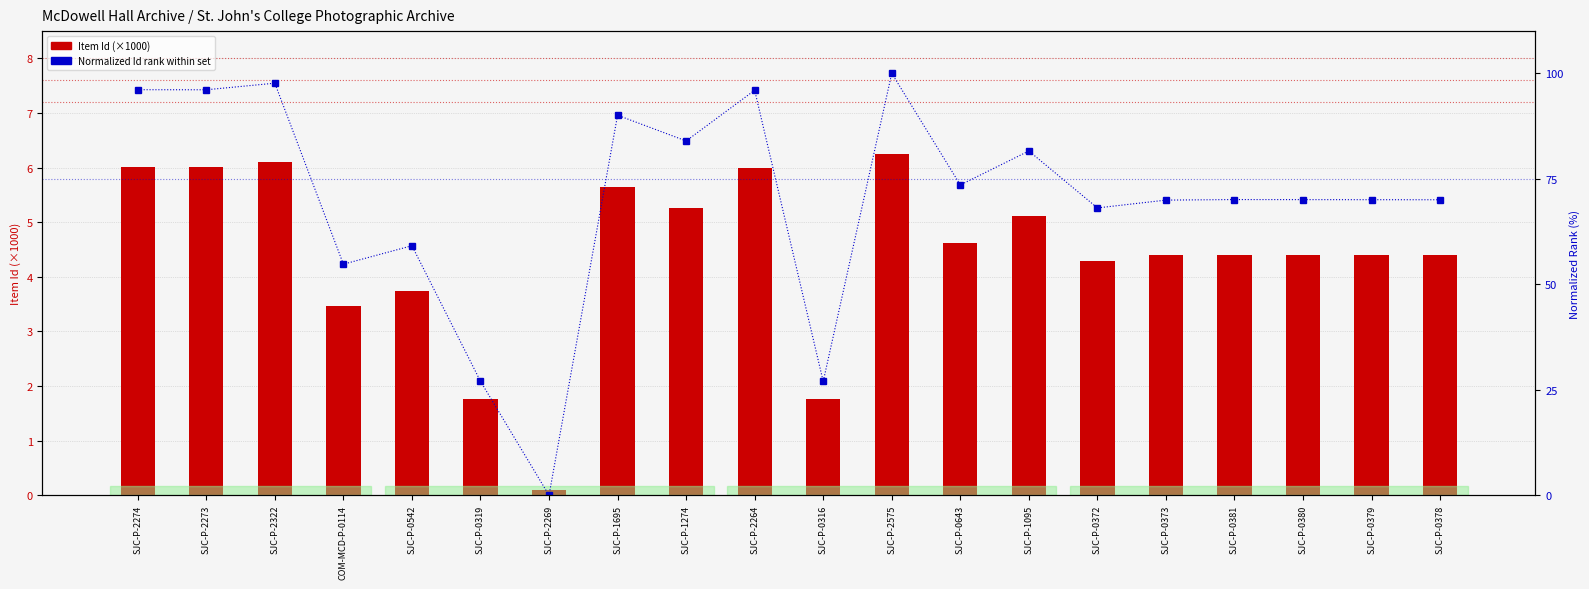

At which label does Normalized Id Rank reach its peak?

SJC-P-2575